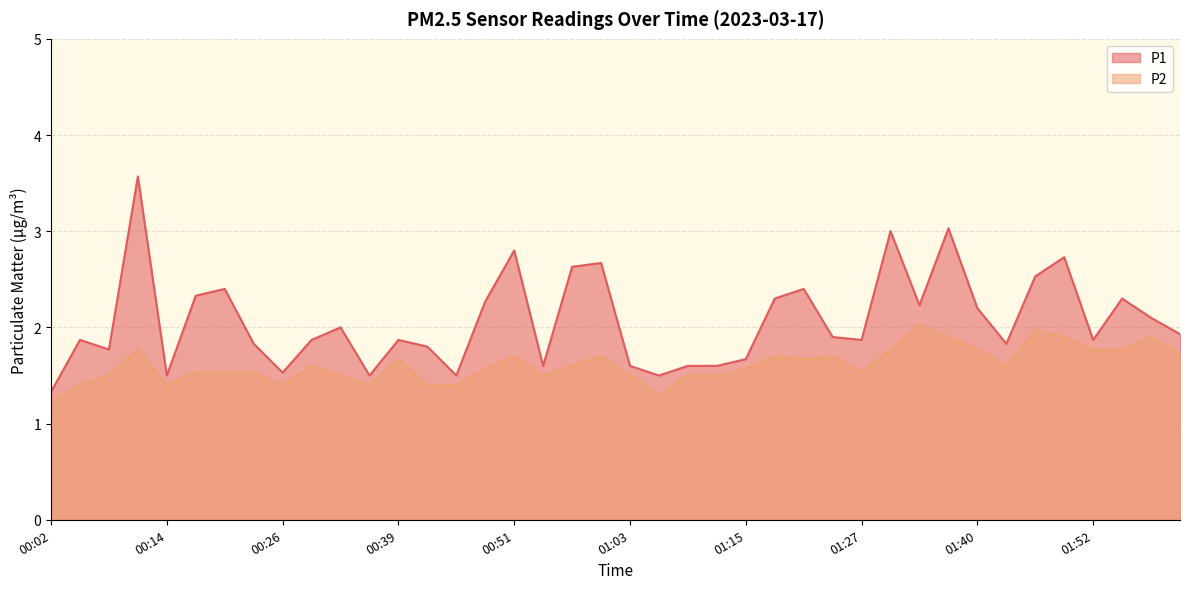

How many series are shown in this chart?

2